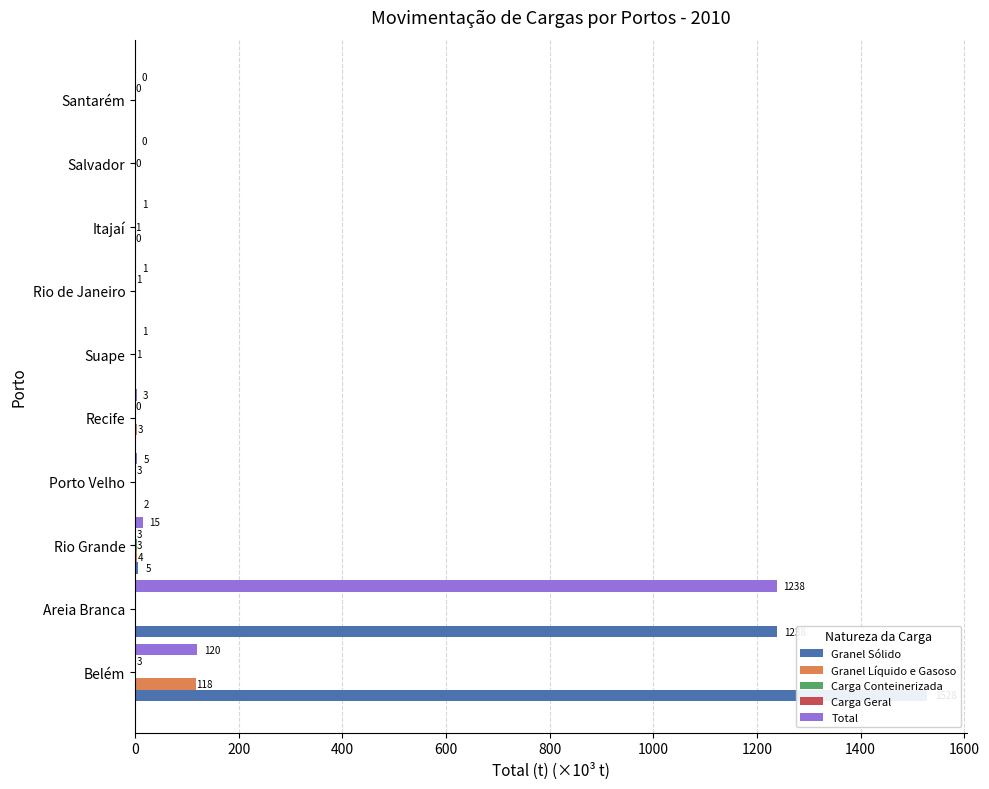

Reading left to right, transcribe all the data shown in this chart.

Granel Sólido: 1528.5	1237.7	4.8	1.9	0.0	0.0	0.0	0.0	0.0	0.0
Granel Líquido e Gasoso: 117.5	0.0	4.1	0.0	3.1	0.0	0.0	0.5	0.0	0.0
Carga Conteinerizada: 0.0	0.0	3.3	0.0	0.0	1.3	0.0	0.5	0.1	0.0
Carga Geral: 2.7	0.0	2.6	2.8	0.0	0.0	1.2	0.0	0.0	0.0
Total: 120.2	1237.7	14.8	4.7	3.1	1.3	1.2	1.0	0.1	0.0